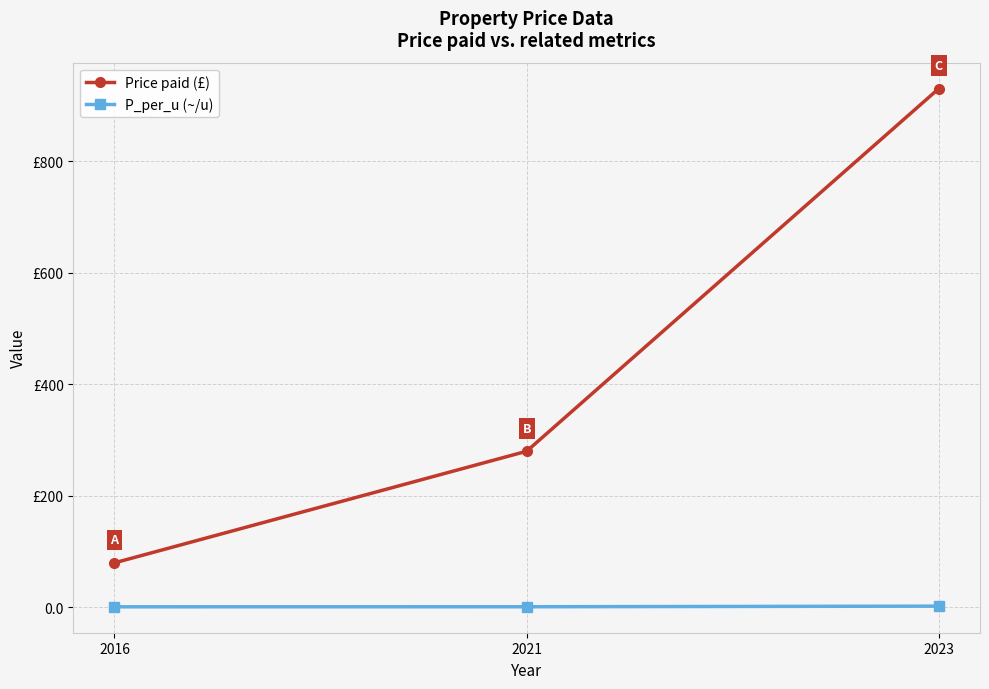

What is the value of the Price paid (£) point at the 2nd from the left?

280.0